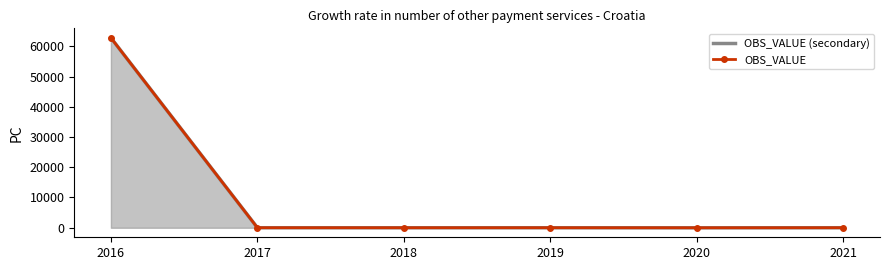

Reading left to right, list all the values displayed in this chart.

OBS_VALUE (secondary): 2016=62832.3	2017=-3.0	2018=-8.7	2019=-2.7	2020=-20.3	2021=-2.4
OBS_VALUE: 2016=62832.3	2017=-3.0	2018=-8.7	2019=-2.7	2020=-20.3	2021=-2.4